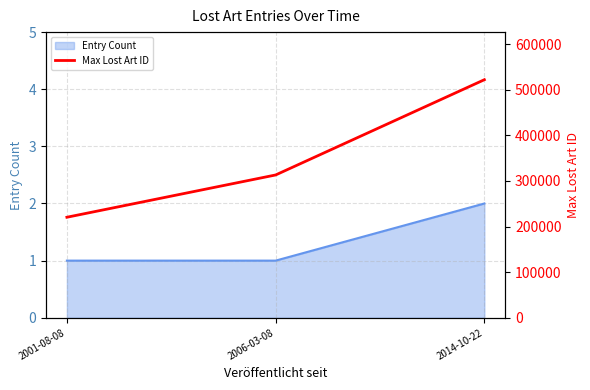

Where is the data nearest to the value 371179?

2006-03-08